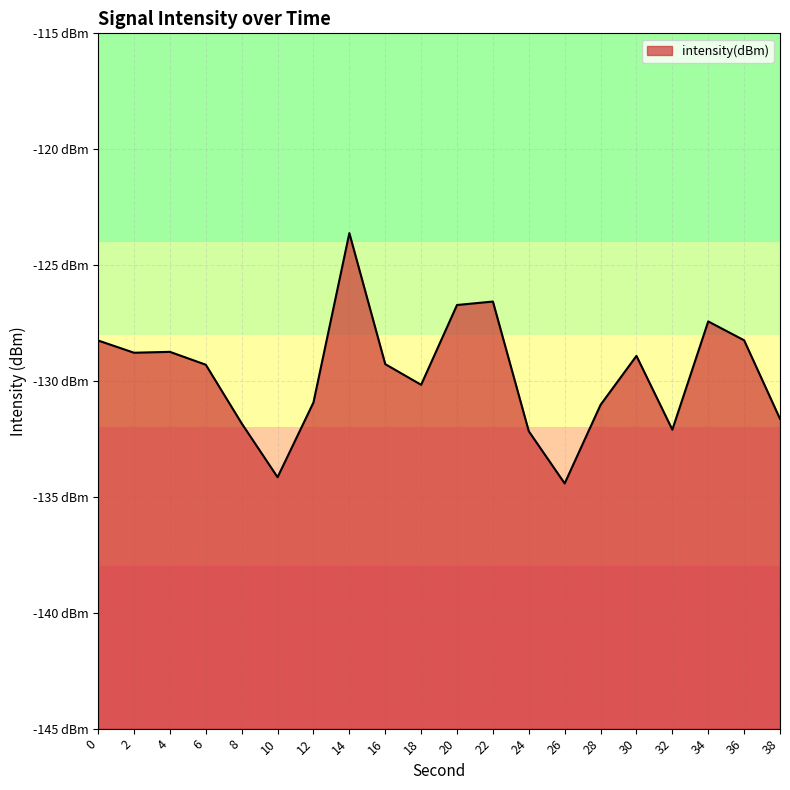

Between 2 and 14, which is larger?

14